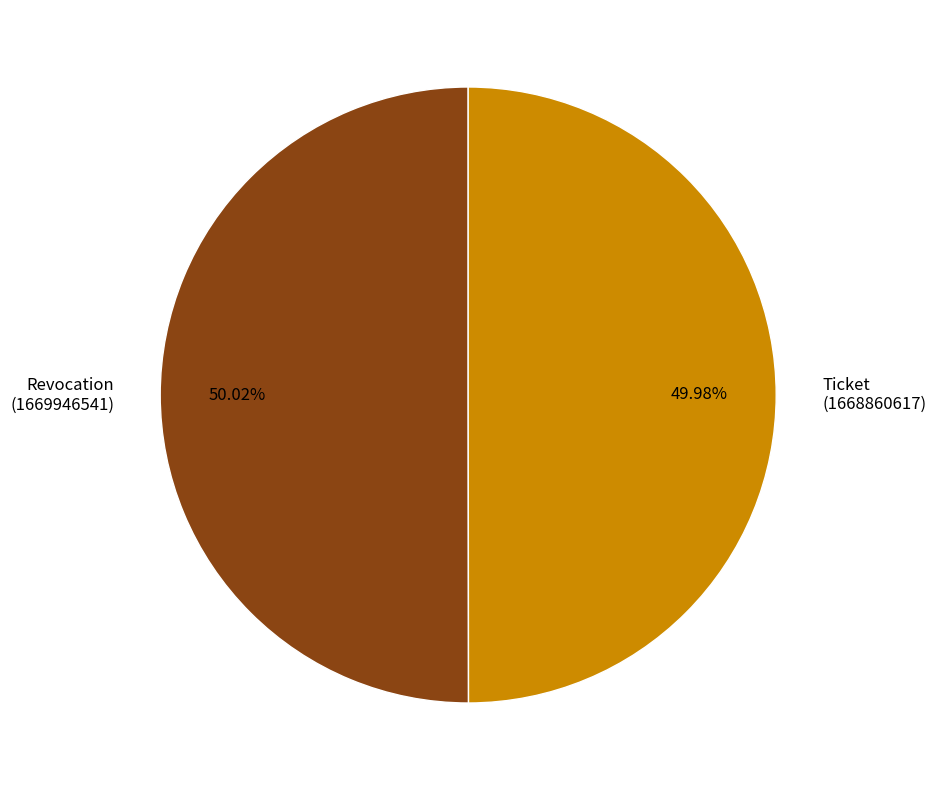

What is the ratio of the value at Ticket to the value at Revocation?

1.0